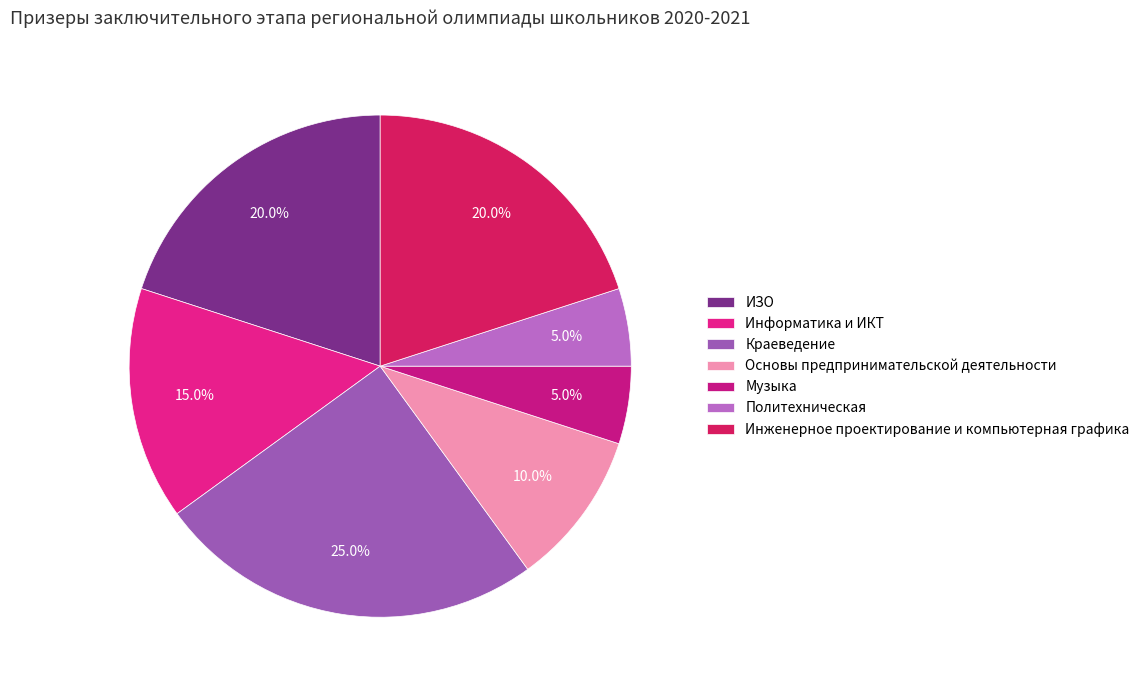

Which slice is the largest?

Краеведение